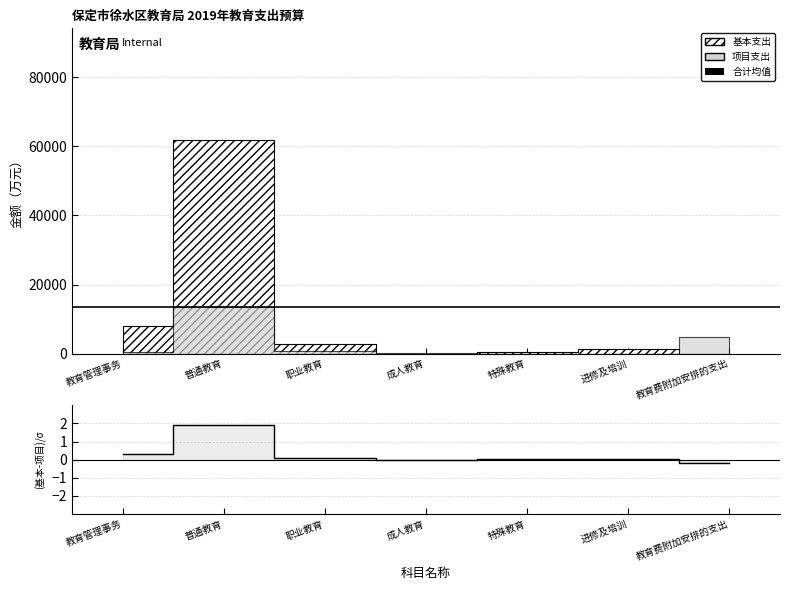

What is the sum of all values?

2.1